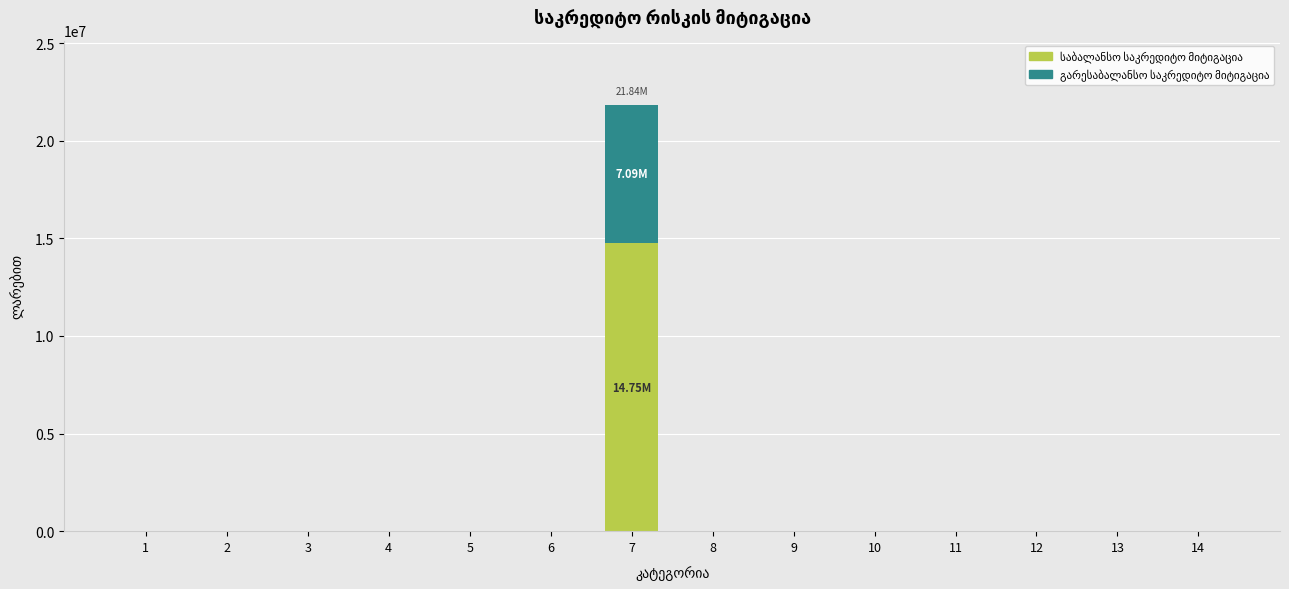

Does the chart contain stacked bars?

Yes